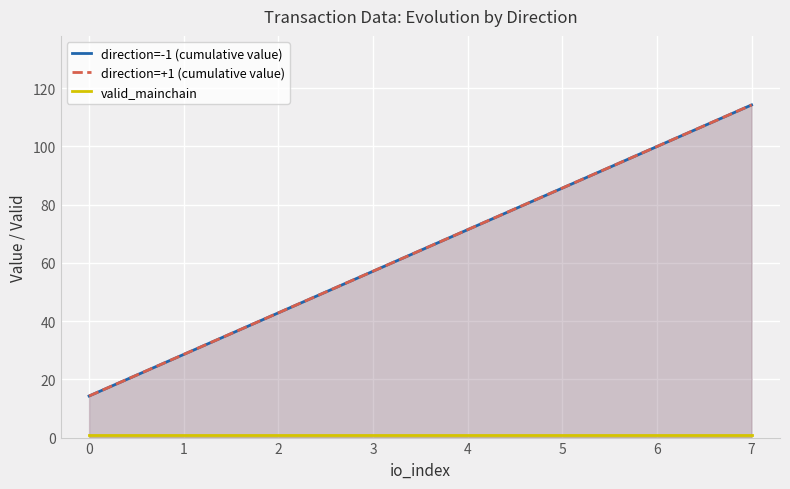

What is the minimum value for direction=+1 (cumulative value)?

14.3